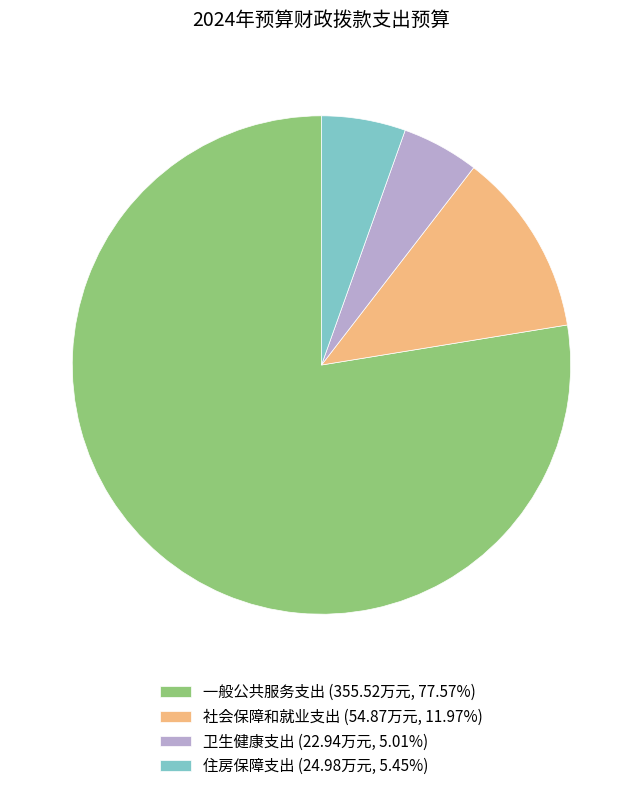

Is the sum of 社会保障和就业支出 (54.87万元, 11.97%) and 住房保障支出 (24.98万元, 5.45%) greater than half?

No